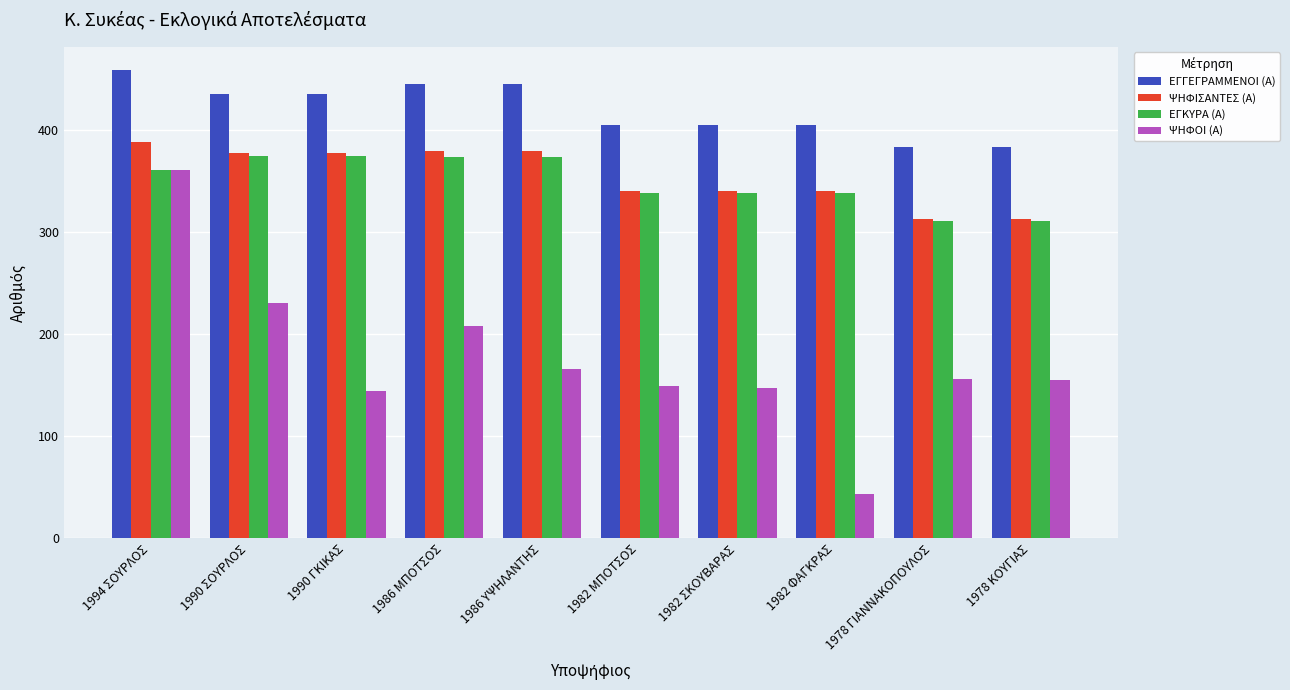

Where does the ΕΓΓΕΓΡΑΜΜΕΝΟΙ (Α) series first go above 436?

1994 ΣΟΥΡΛΟΣ